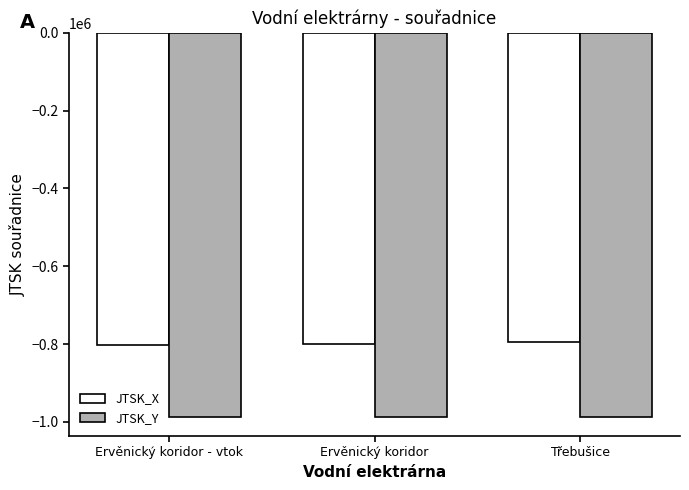

How many groups of bars are there?

3